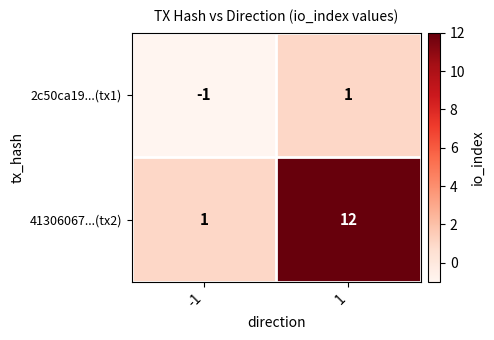

Reading right to left, extract all data points from this chart.

2c50ca19...(tx1): 1=1	-1=-1
41306067...(tx2): 1=12	-1=1